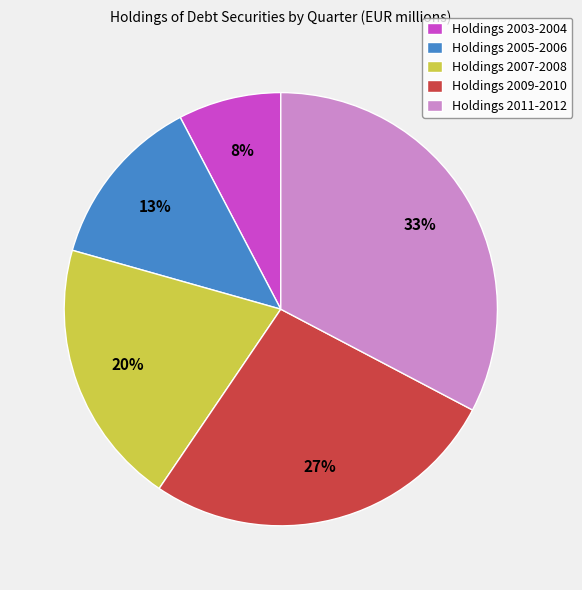

True or false: Holdings 2007-2008 accounts for 20% of the total.

True